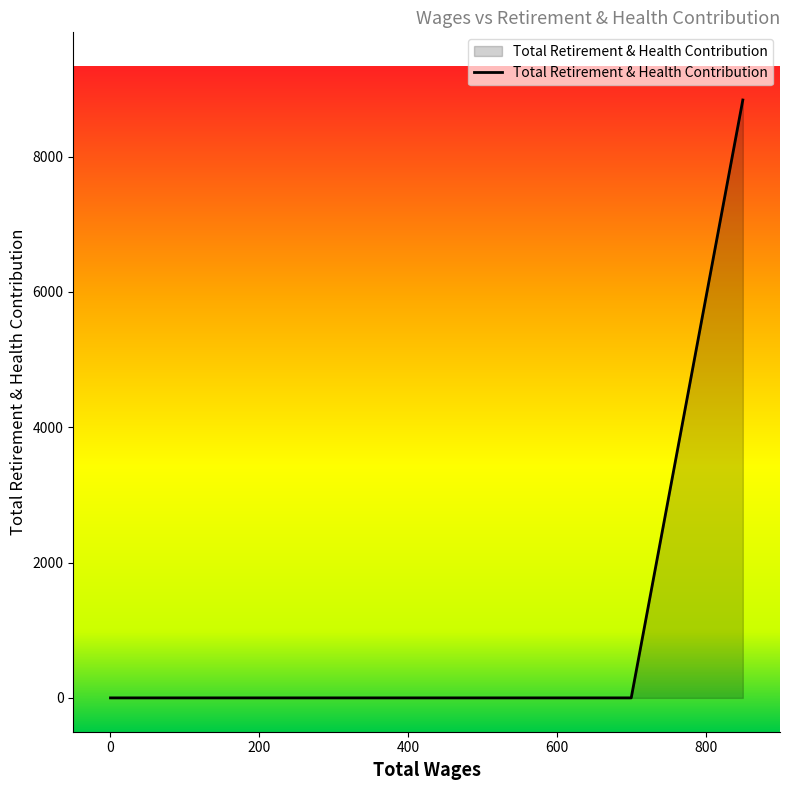

True or false: there are more than 2 points higher than both neighbors.

False